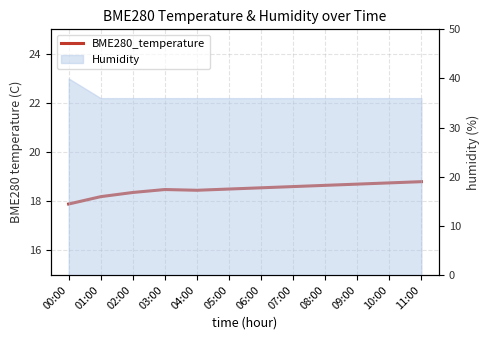

At which category does the chart reach its peak across all series?

11:00